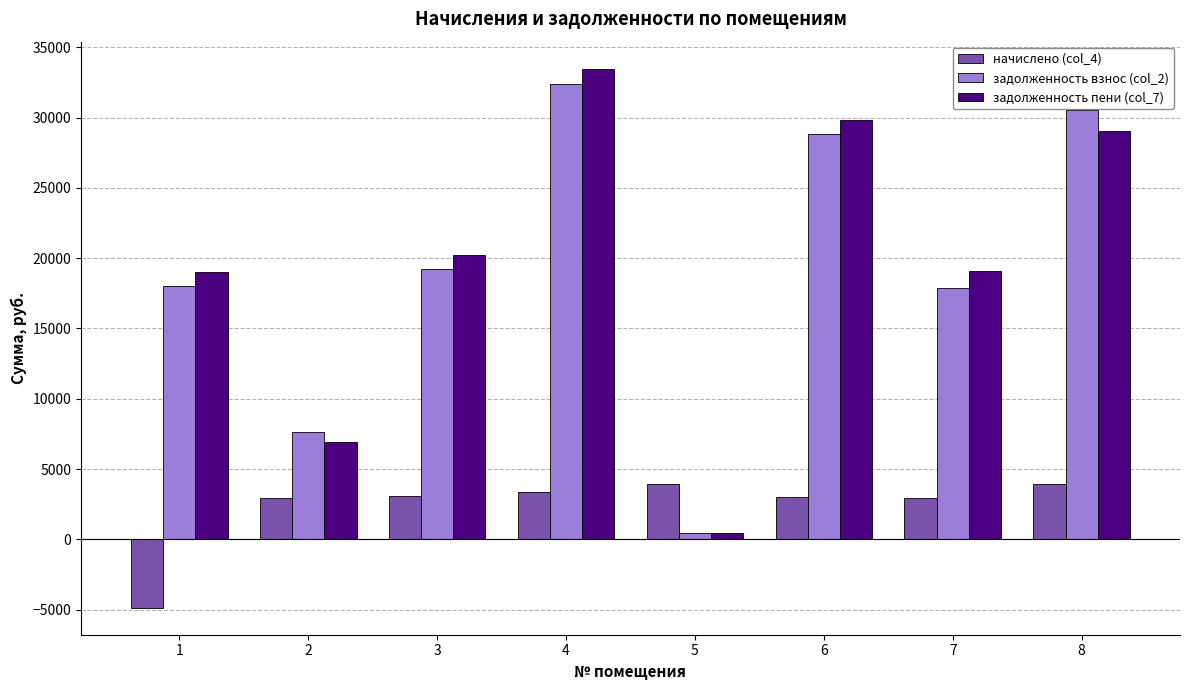

At 8, list the series in order from smallest to largest.

начислено (col_4), задолженность пени (col_7), задолженность взнос (col_2)